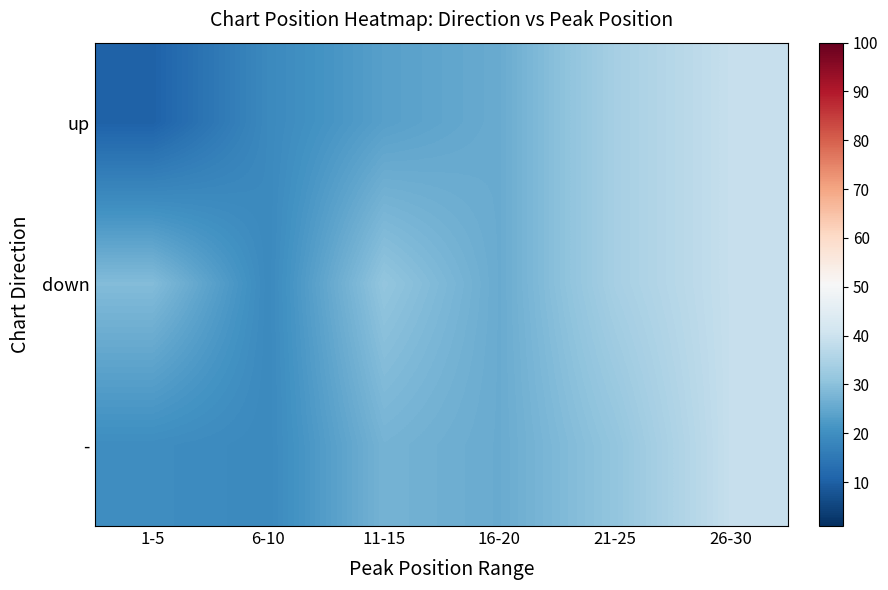

Reading left to right, list all the values displayed in this chart.

up: 1-5=10.4	6-10=18.9	11-15=23.5	16-20=25.7	21-25=34.0	26-30=39.0
down: 1-5=29.0	6-10=18.9	11-15=31.0	16-20=25.7	21-25=34.0	26-30=39.0
-: 1-5=19.7	6-10=18.9	11-15=27.2	16-20=25.7	21-25=31.0	26-30=39.0